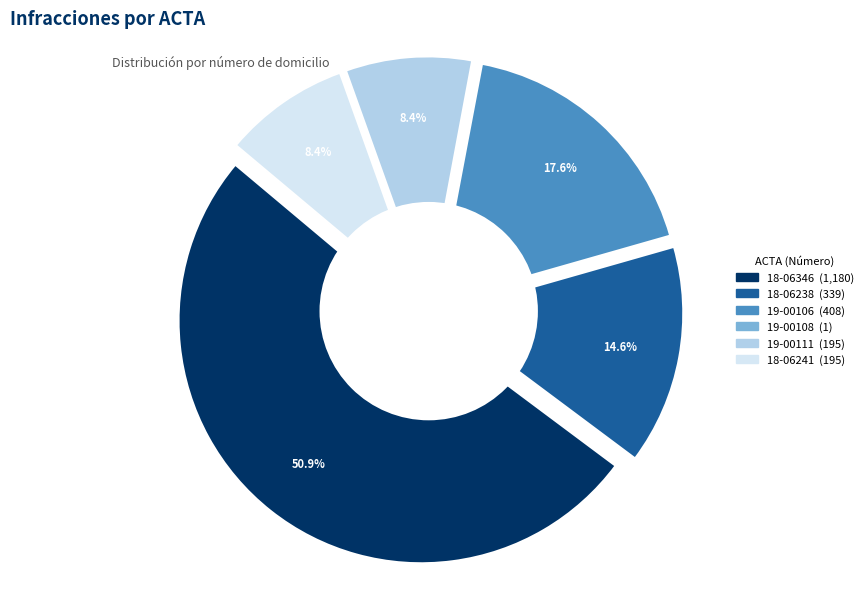

Between 18-06238 and 19-00108, which is larger?

18-06238